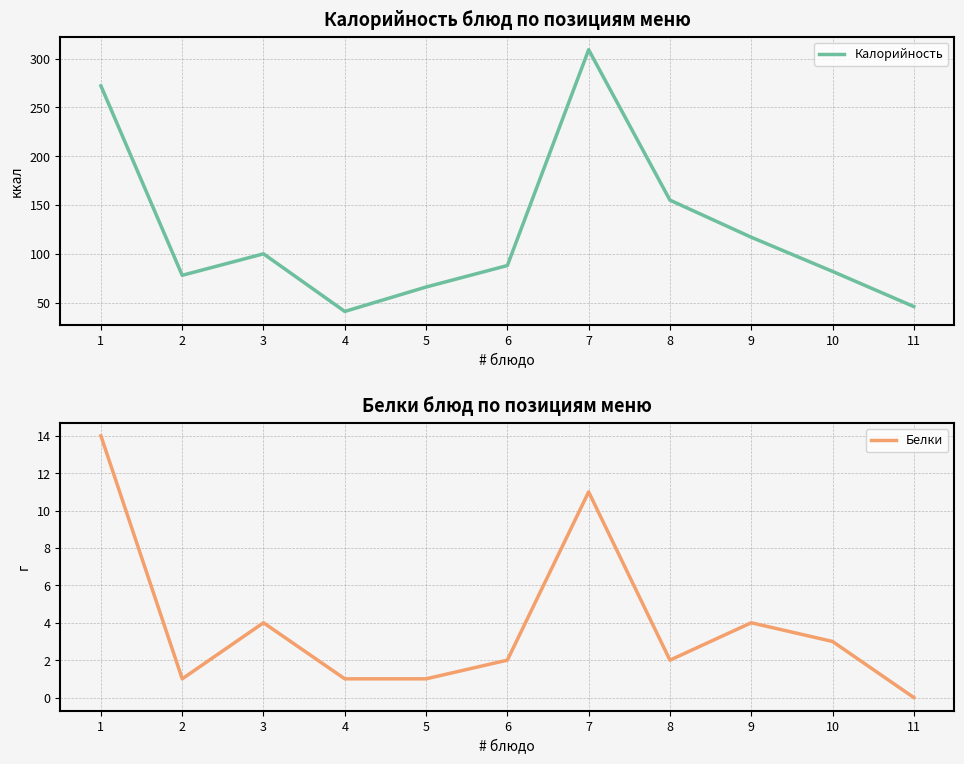

Reading left to right, list all the values displayed in this chart.

Калорийность: 272	78	100	41	66	88	309	155	117	82	46
Белки: 14	1	4	1	1	2	11	2	4	3	0